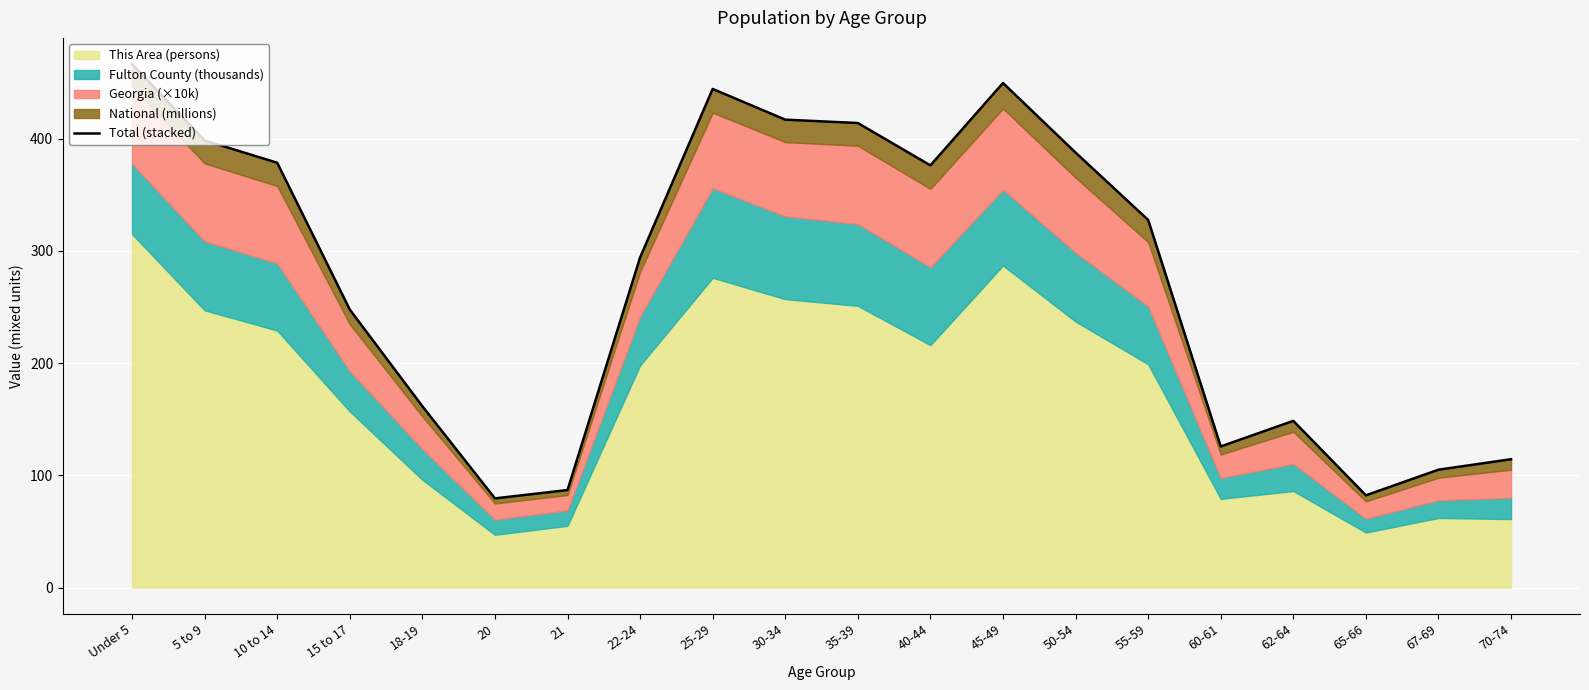

Which label corresponds to the largest value in the chart?

Under 5